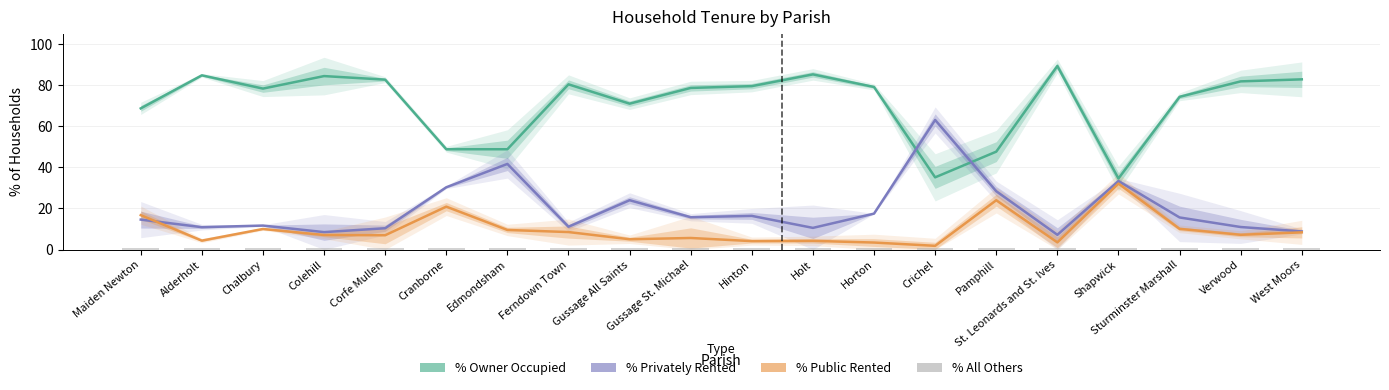

True or false: % Privately Rented has a value of 33.3 at Shapwick.

True